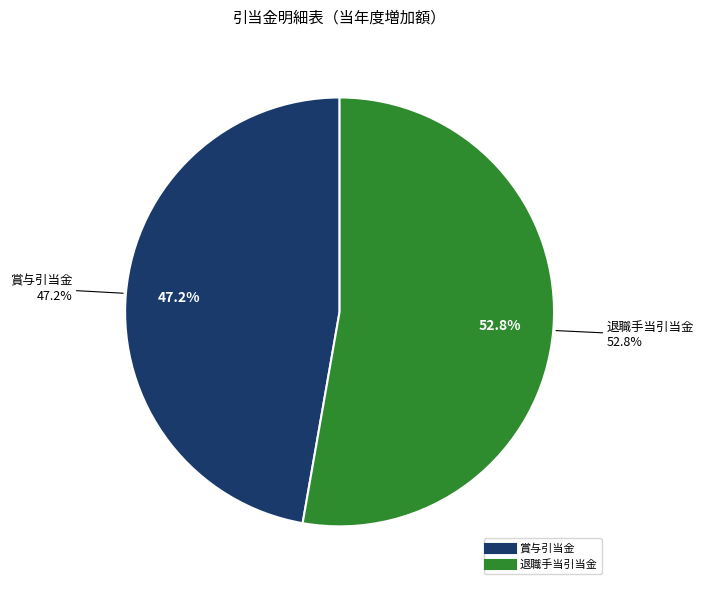

To the nearest percent, what portion does 賞与引当金 represent?

47%